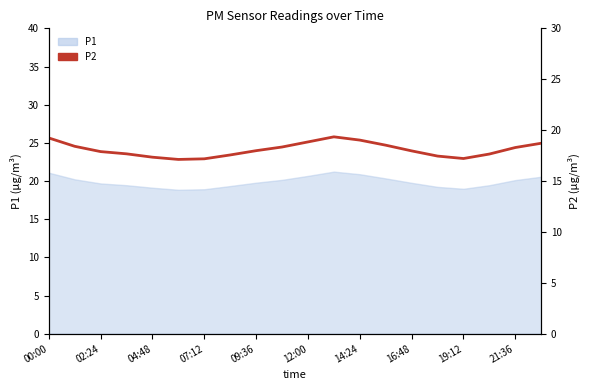

How many lines are shown in the chart?

1